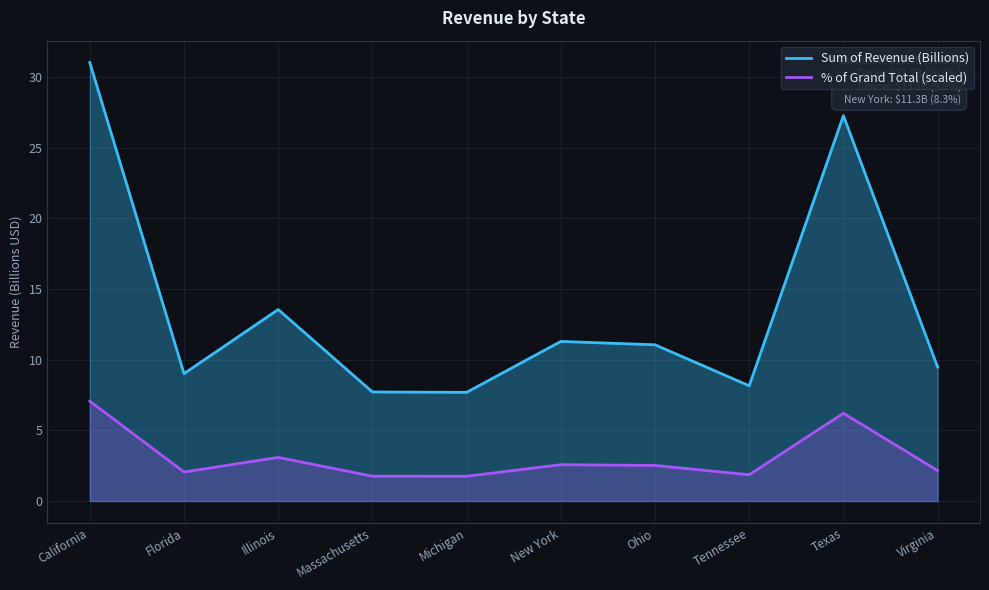

Which series has the largest total across all categories?

Sum of Revenue (Billions)